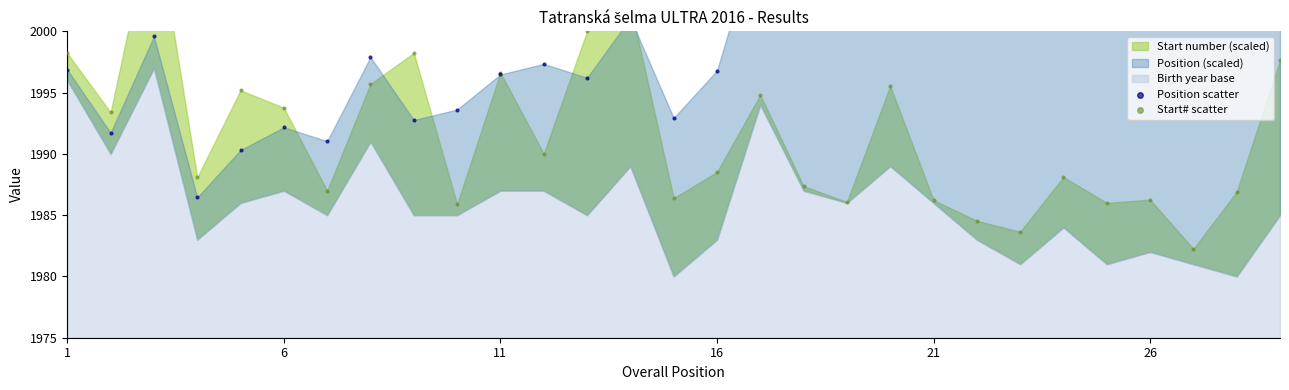

At which category is the sum across all series the highest?

11